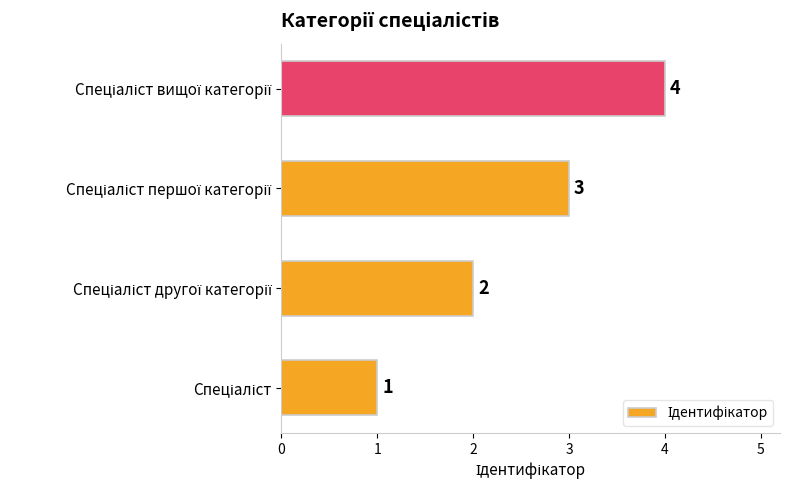

How many values are between 2 and 4?

3